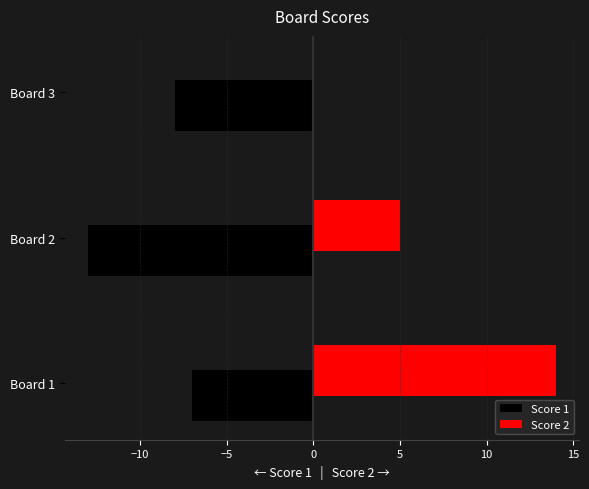

Is it true that Score 2 equals -5 at Board 3?

False